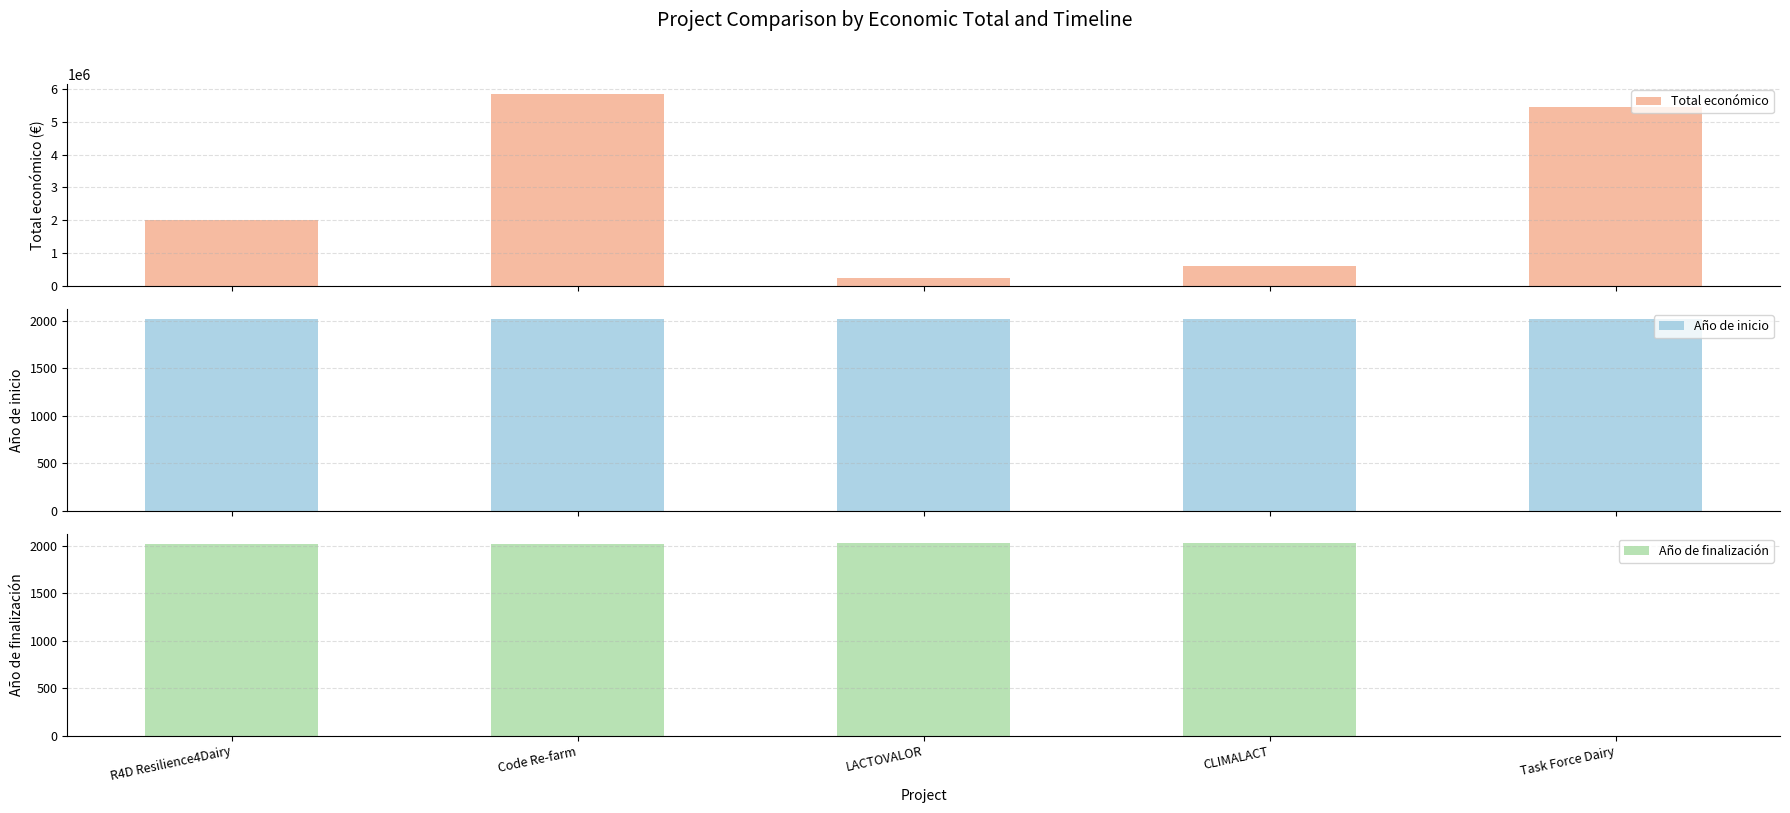

Which series has the largest total across all categories?

Total económico